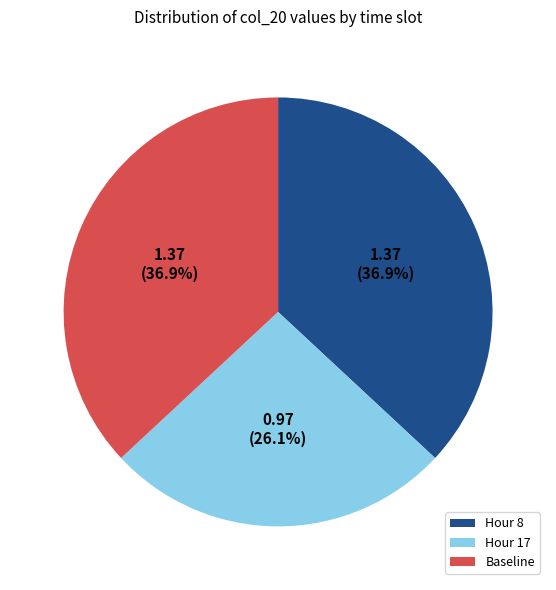

Does Hour 8 represent more than half of the total?

No